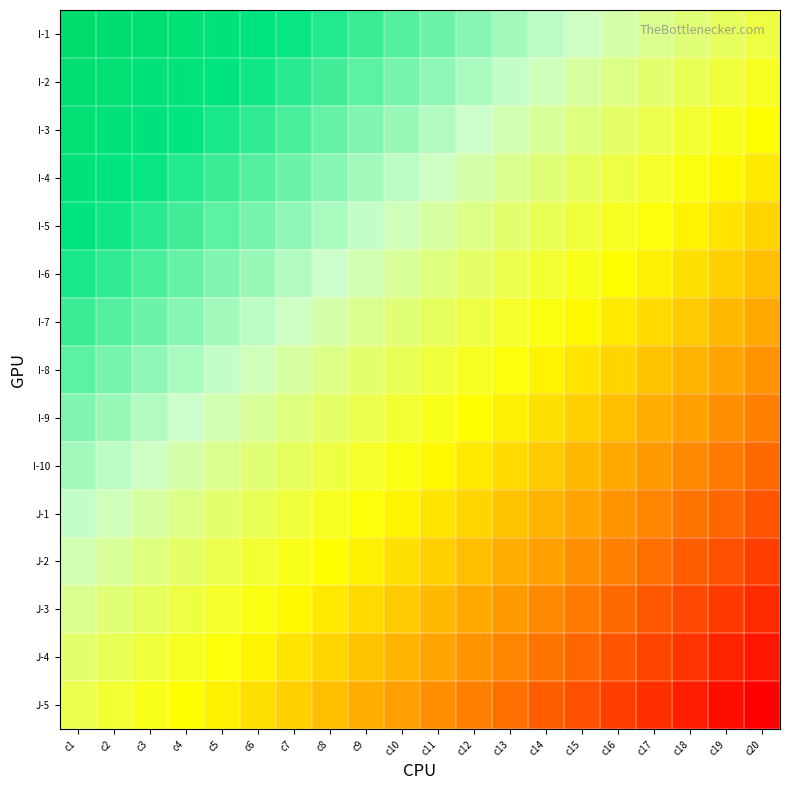

Reading right to left, what are all the values shown in this chart?

I-1: c20=-0.1	c19=-0.0	c18=0.0	c17=0.1	c16=0.1	c15=0.2	c14=0.2	c13=0.3	c12=0.3	c11=0.4	c10=0.4	c9=0.5	c8=0.5	c7=0.6	c6=0.6	c5=0.7	c4=0.7	c3=0.8	c2=0.8	c1=0.9
I-2: c20=-0.1	c19=-0.1	c18=-0.0	c17=0.0	c16=0.1	c15=0.1	c14=0.2	c13=0.2	c12=0.3	c11=0.3	c10=0.4	c9=0.4	c8=0.5	c7=0.5	c6=0.6	c5=0.6	c4=0.7	c3=0.7	c2=0.8	c1=0.8
I-3: c20=-0.2	c19=-0.1	c18=-0.1	c17=-0.0	c16=0.0	c15=0.1	c14=0.1	c13=0.2	c12=0.2	c11=0.2	c10=0.3	c9=0.4	c8=0.4	c7=0.5	c6=0.5	c5=0.6	c4=0.6	c3=0.7	c2=0.7	c1=0.8
I-4: c20=-0.3	c19=-0.2	c18=-0.2	c17=-0.1	c16=-0.1	c15=-0.0	c14=0.0	c13=0.1	c12=0.1	c11=0.2	c10=0.2	c9=0.3	c8=0.3	c7=0.4	c6=0.4	c5=0.5	c4=0.5	c3=0.6	c2=0.6	c1=0.7
I-5: c20=-0.3	c19=-0.3	c18=-0.2	c17=-0.2	c16=-0.1	c15=-0.1	c14=-0.0	c13=0.0	c12=0.1	c11=0.1	c10=0.2	c9=0.2	c8=0.3	c7=0.3	c6=0.4	c5=0.4	c4=0.5	c3=0.5	c2=0.6	c1=0.6
I-6: c20=-0.4	c19=-0.3	c18=-0.3	c17=-0.2	c16=-0.2	c15=-0.2	c14=-0.1	c13=-0.1	c12=0.0	c11=0.0	c10=0.1	c9=0.1	c8=0.2	c7=0.2	c6=0.3	c5=0.3	c4=0.4	c3=0.4	c2=0.5	c1=0.5
I-7: c20=-0.5	c19=-0.4	c18=-0.4	c17=-0.3	c16=-0.3	c15=-0.2	c14=-0.2	c13=-0.1	c12=-0.1	c11=-0.0	c10=0.0	c9=0.1	c8=0.1	c7=0.2	c6=0.2	c5=0.3	c4=0.3	c3=0.4	c2=0.4	c1=0.5
I-8: c20=-0.5	c19=-0.5	c18=-0.4	c17=-0.4	c16=-0.3	c15=-0.3	c14=-0.2	c13=-0.2	c12=-0.1	c11=-0.1	c10=-0.0	c9=0.0	c8=0.1	c7=0.1	c6=0.2	c5=0.2	c4=0.3	c3=0.3	c2=0.4	c1=0.4
I-9: c20=-0.6	c19=-0.5	c18=-0.5	c17=-0.4	c16=-0.4	c15=-0.3	c14=-0.3	c13=-0.2	c12=-0.2	c11=-0.2	c10=-0.1	c9=-0.0	c8=0.0	c7=0.1	c6=0.1	c5=0.2	c4=0.2	c3=0.2	c2=0.3	c1=0.4
I-10: c20=-0.7	c19=-0.6	c18=-0.6	c17=-0.5	c16=-0.5	c15=-0.4	c14=-0.4	c13=-0.3	c12=-0.3	c11=-0.2	c10=-0.2	c9=-0.1	c8=-0.1	c7=-0.0	c6=0.0	c5=0.1	c4=0.1	c3=0.2	c2=0.2	c1=0.3
J-1: c20=-0.7	c19=-0.7	c18=-0.6	c17=-0.6	c16=-0.5	c15=-0.5	c14=-0.4	c13=-0.4	c12=-0.3	c11=-0.3	c10=-0.2	c9=-0.2	c8=-0.1	c7=-0.1	c6=-0.0	c5=0.0	c4=0.1	c3=0.1	c2=0.2	c1=0.2
J-2: c20=-0.8	c19=-0.8	c18=-0.7	c17=-0.7	c16=-0.6	c15=-0.6	c14=-0.5	c13=-0.5	c12=-0.4	c11=-0.4	c10=-0.3	c9=-0.3	c8=-0.2	c7=-0.2	c6=-0.1	c5=-0.1	c4=-0.0	c3=0.0	c2=0.1	c1=0.1
J-3: c20=-0.9	c19=-0.8	c18=-0.8	c17=-0.7	c16=-0.7	c15=-0.6	c14=-0.6	c13=-0.5	c12=-0.5	c11=-0.4	c10=-0.4	c9=-0.3	c8=-0.3	c7=-0.2	c6=-0.2	c5=-0.1	c4=-0.1	c3=-0.0	c2=0.0	c1=0.1
J-4: c20=-0.9	c19=-0.9	c18=-0.8	c17=-0.8	c16=-0.7	c15=-0.7	c14=-0.6	c13=-0.6	c12=-0.5	c11=-0.5	c10=-0.4	c9=-0.4	c8=-0.3	c7=-0.3	c6=-0.2	c5=-0.2	c4=-0.1	c3=-0.1	c2=-0.0	c1=0.0
J-5: c20=-1.0	c19=-0.9	c18=-0.9	c17=-0.8	c16=-0.8	c15=-0.8	c14=-0.7	c13=-0.7	c12=-0.6	c11=-0.6	c10=-0.5	c9=-0.5	c8=-0.4	c7=-0.3	c6=-0.3	c5=-0.2	c4=-0.2	c3=-0.1	c2=-0.1	c1=-0.1